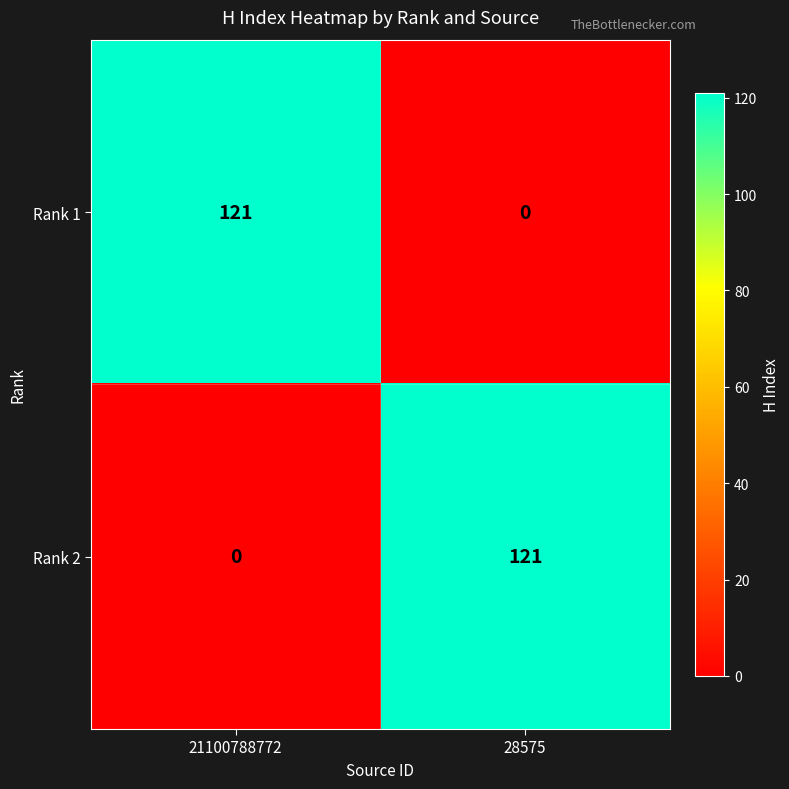

At 28575, list the series in order from largest to smallest.

Rank 2, Rank 1